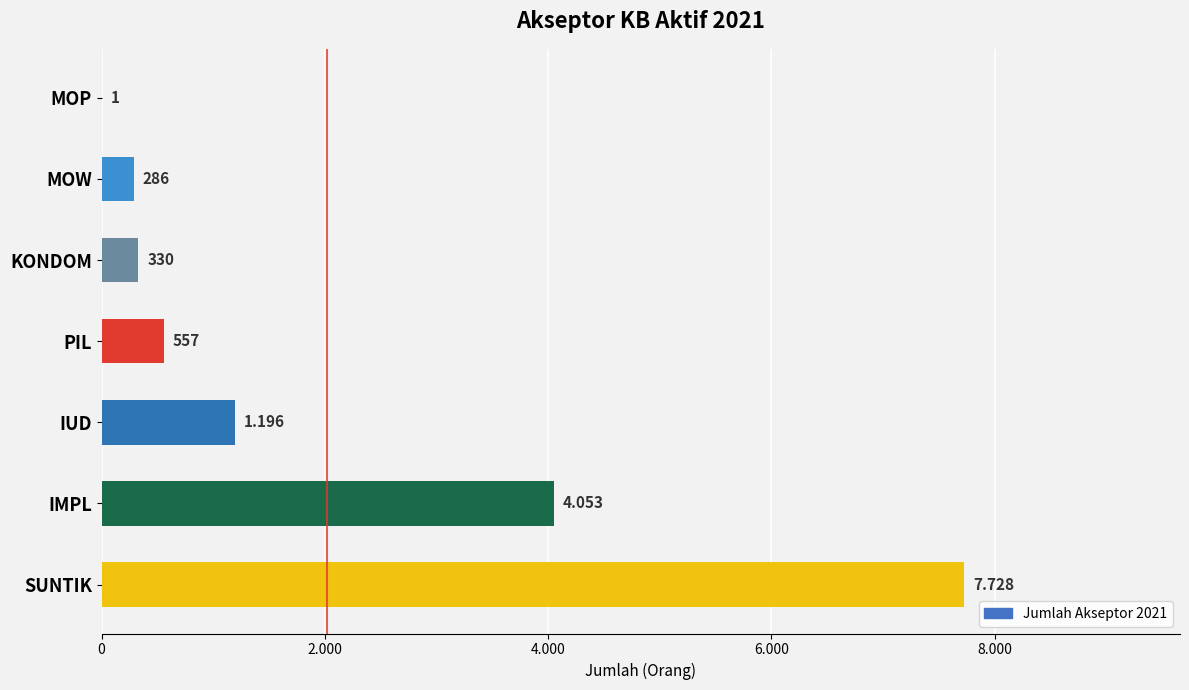

Where does the data first go above 557?

SUNTIK